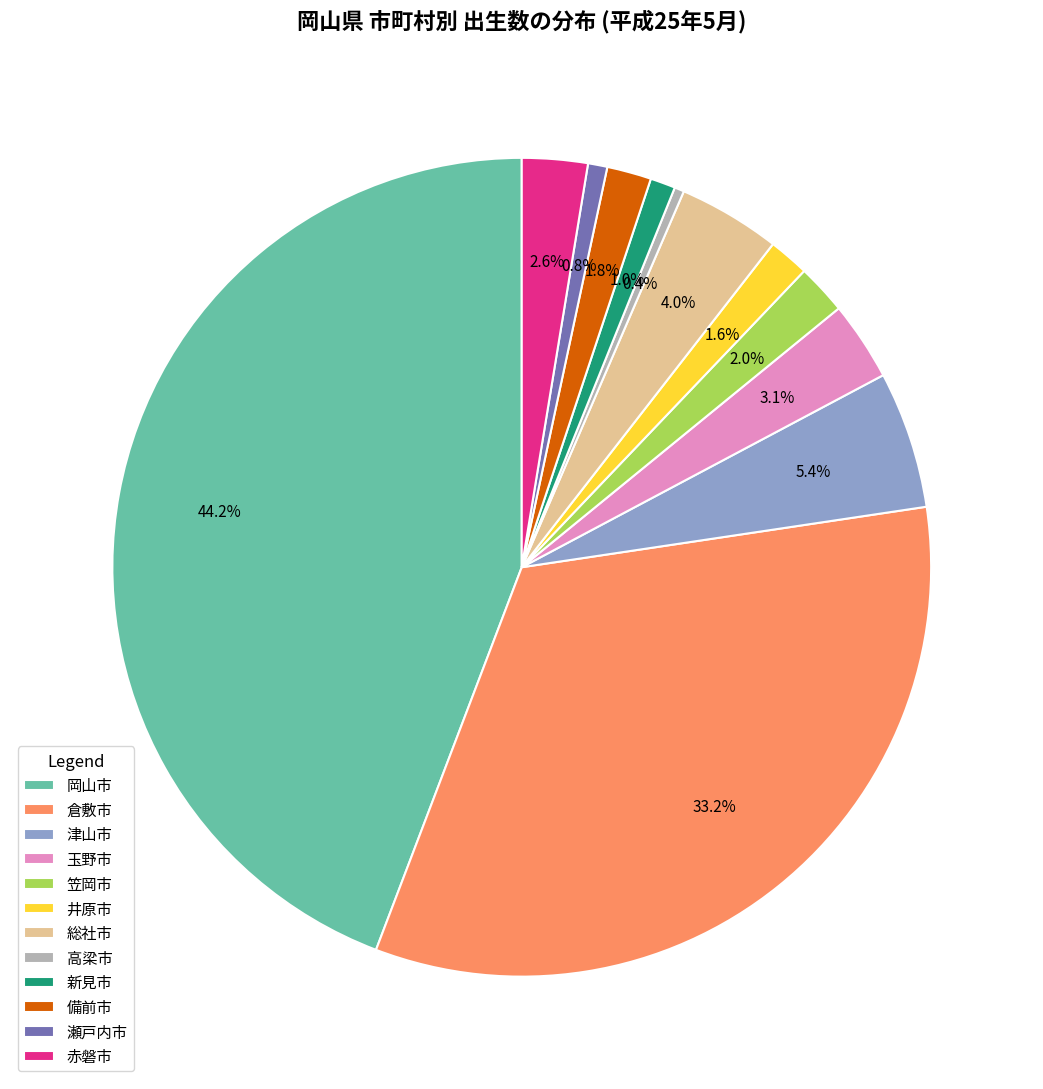

Does 津山市 account for over 50% of the chart?

No